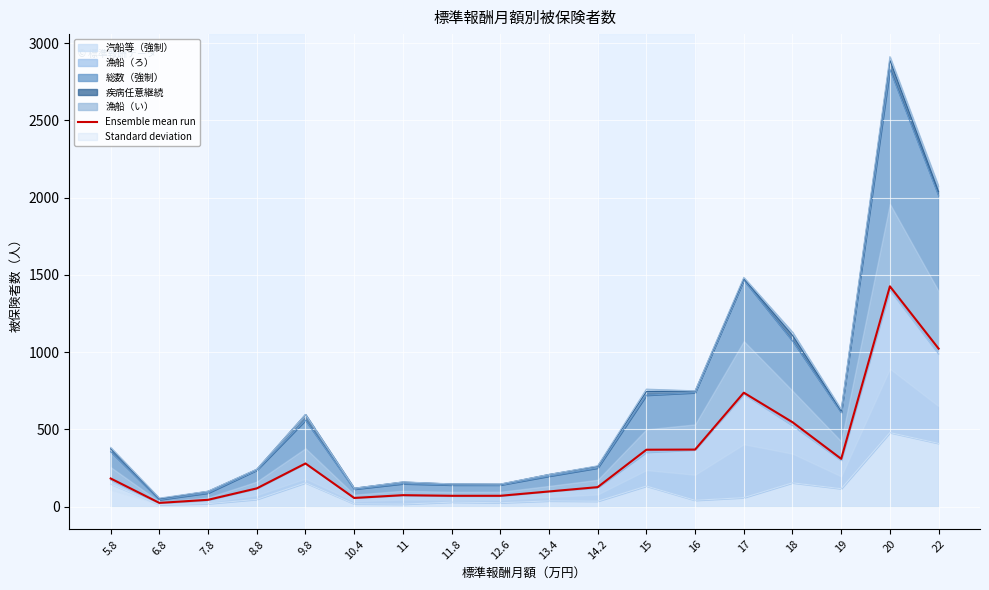

How many data points are less than 183?

9